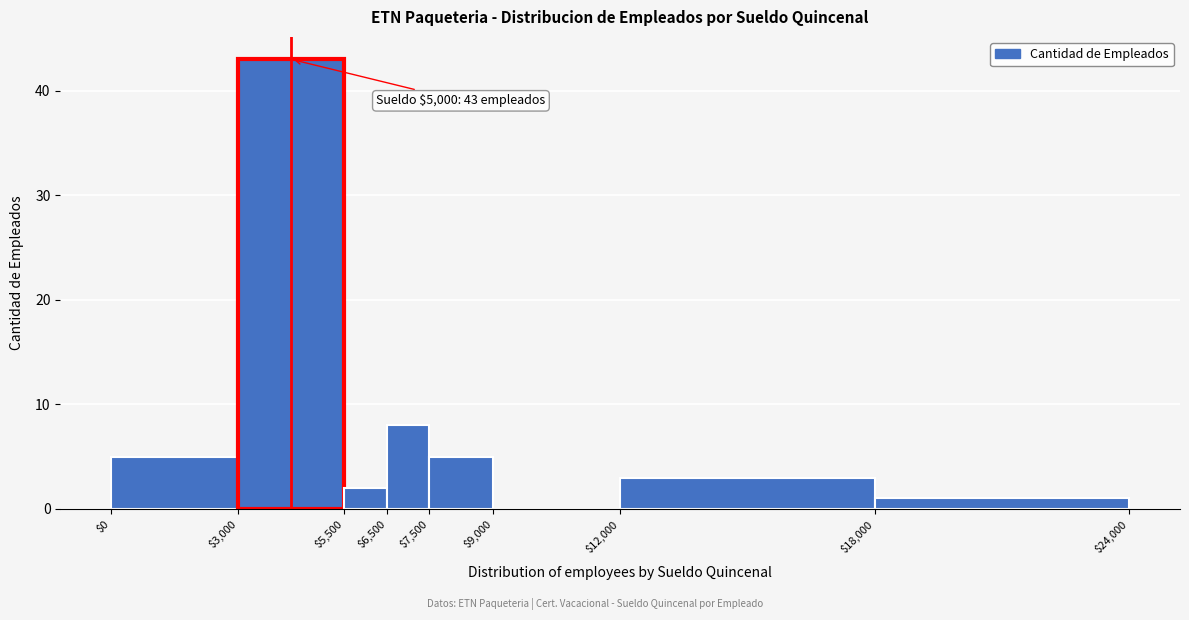

Over which range of the x-axis is the bar tallest?

$3,000 to $5,500